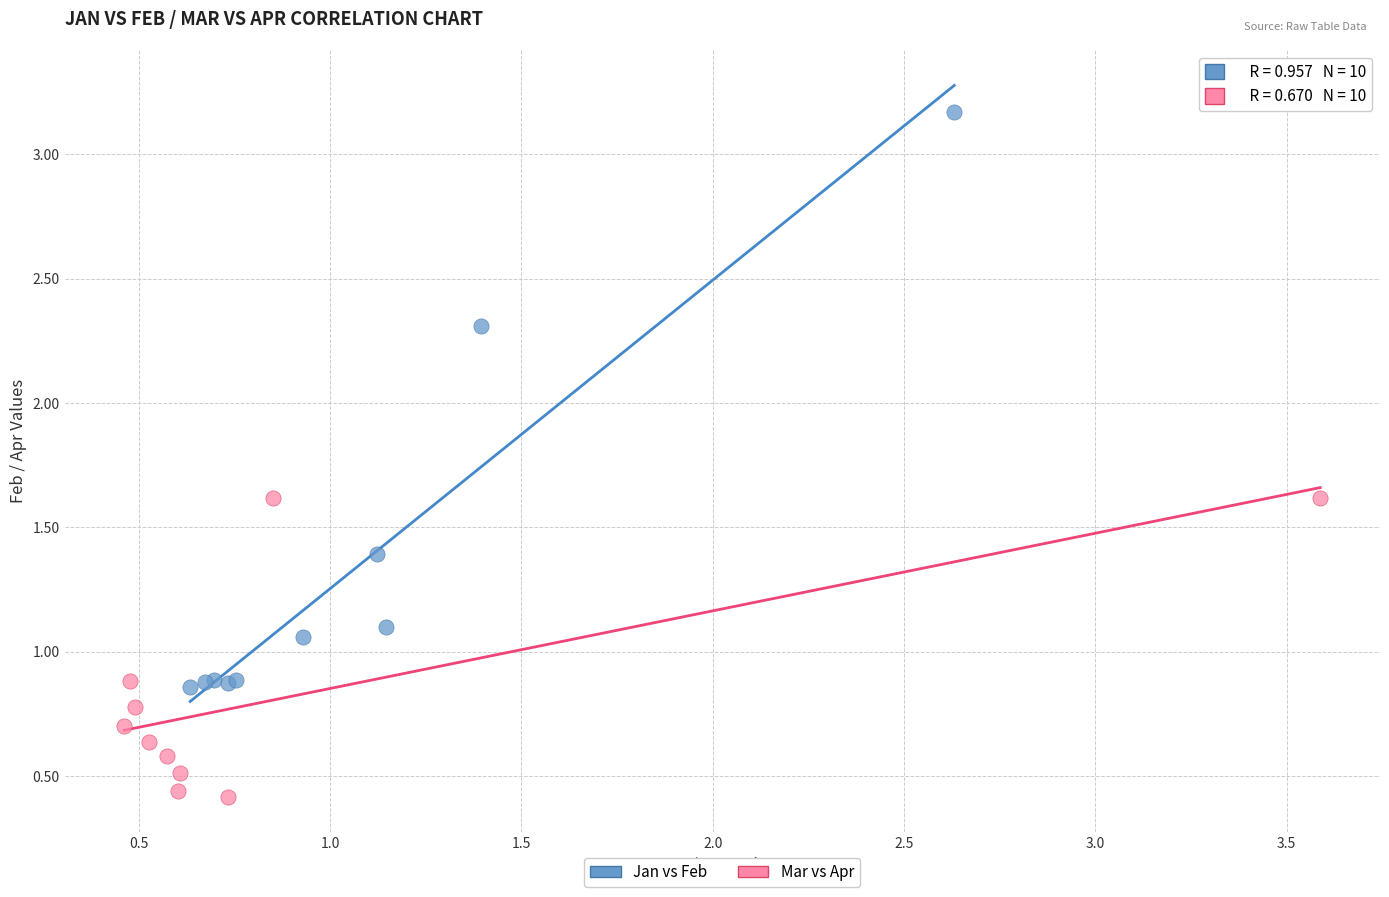

Which series has the largest Y range (max minus min)?

Jan vs Feb